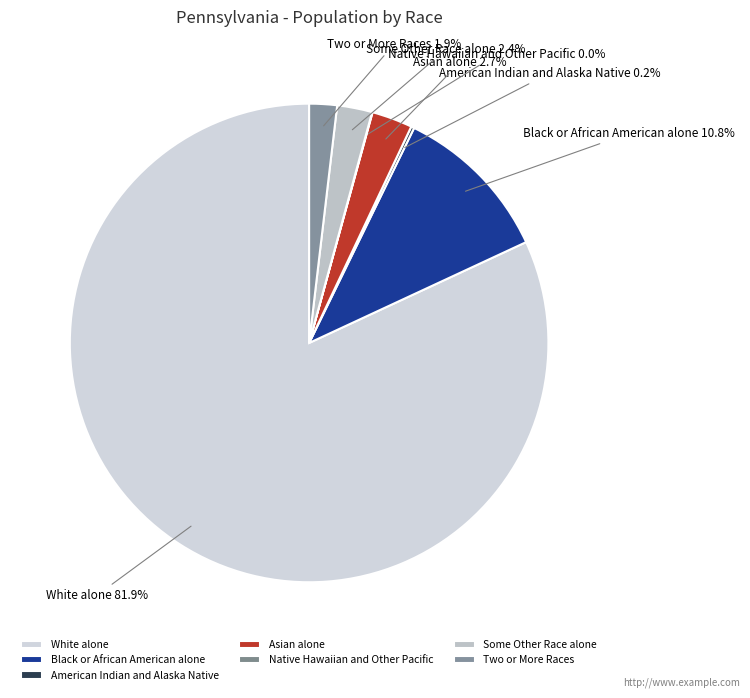

Which slice is the largest?

White alone